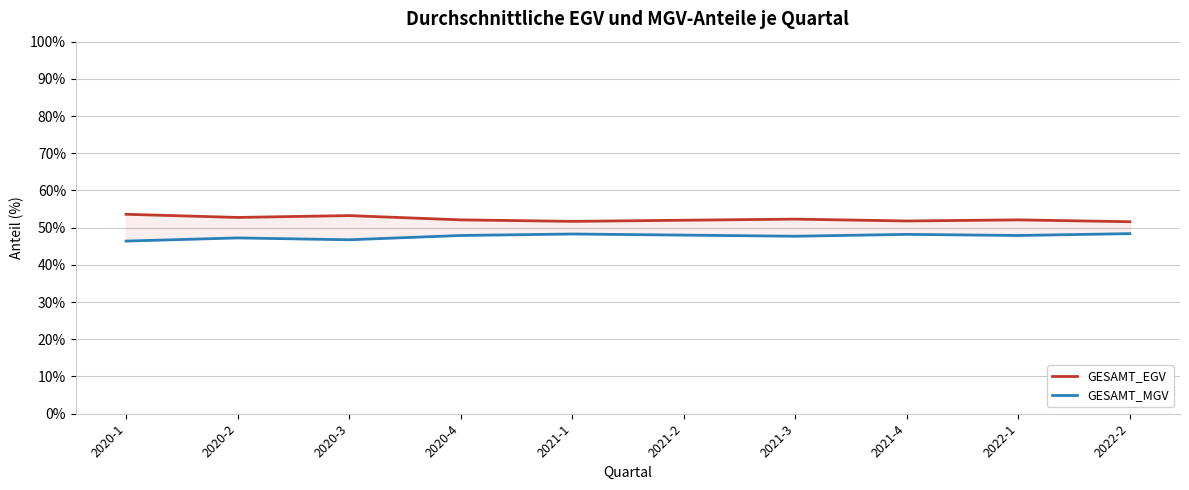

Which series has the widest spread of values?

GESAMT_EGV